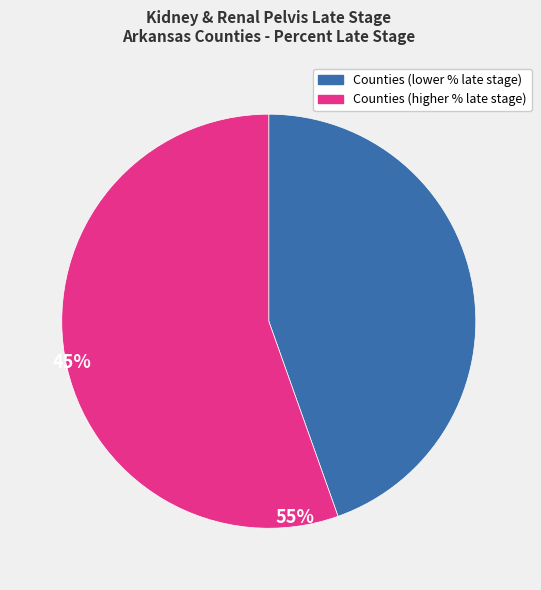

Is there a majority slice in this chart?

Yes